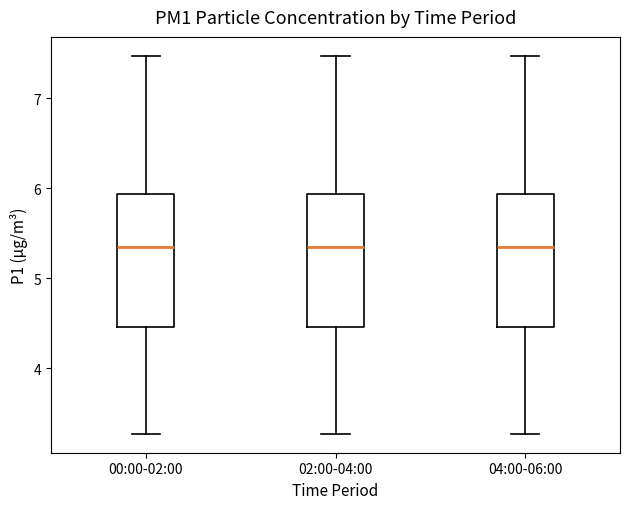

Where does the upper whisker of the box for 02:00-04:00 end on the y-axis? The values are not printed on the chart, so give them approximately, as read against the axis.

7.5